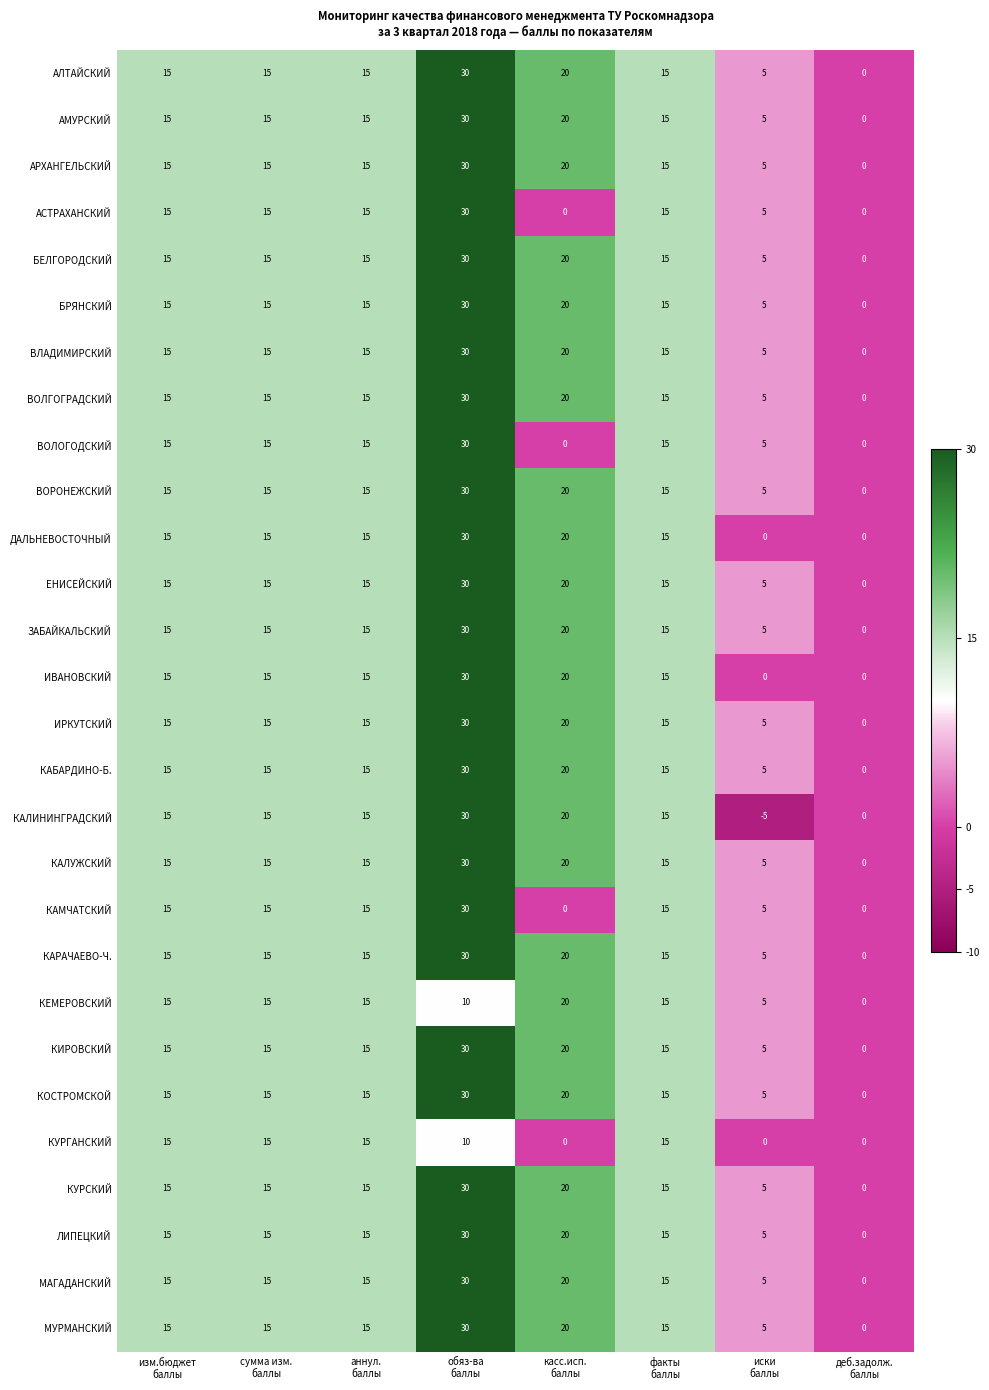

How many ВОЛГОГРАДСКИЙ values are between 15 and 20?

5